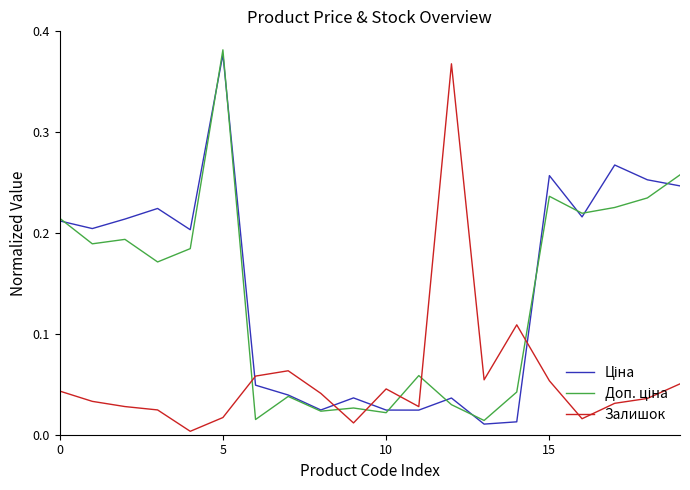

Reading right to left, transcribe all the data shown in this chart.

Ціна: 0.2	0.3	0.3	0.2	0.3	0.0	0.0	0.0	0.0	0.0	0.0	0.0	0.0	0.0	0.4	0.2	0.2	0.2	0.2	0.2
Доп. ціна: 0.3	0.2	0.2	0.2	0.2	0.0	0.0	0.0	0.1	0.0	0.0	0.0	0.0	0.0	0.4	0.2	0.2	0.2	0.2	0.2
Залишок: 0.1	0.0	0.0	0.0	0.1	0.1	0.1	0.4	0.0	0.0	0.0	0.0	0.1	0.1	0.0	0.0	0.0	0.0	0.0	0.0